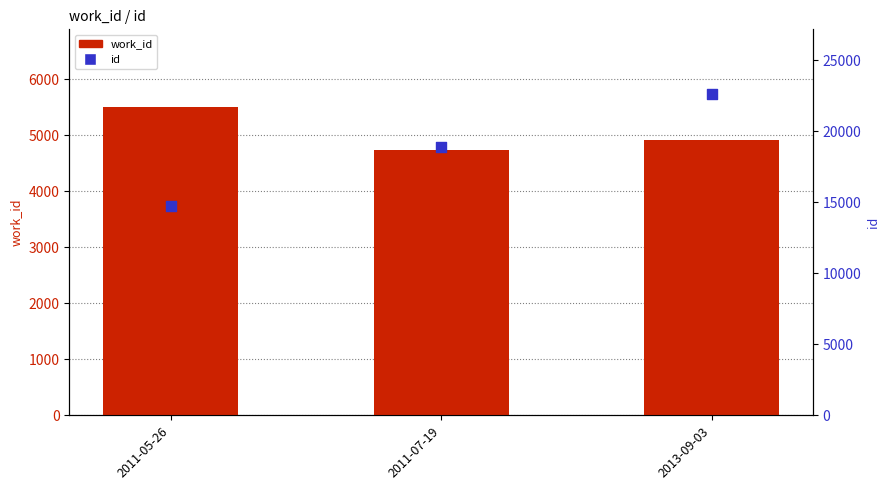

Is the value of work_id at 2011-05-26 greater than the value of id at 2011-05-26?

No